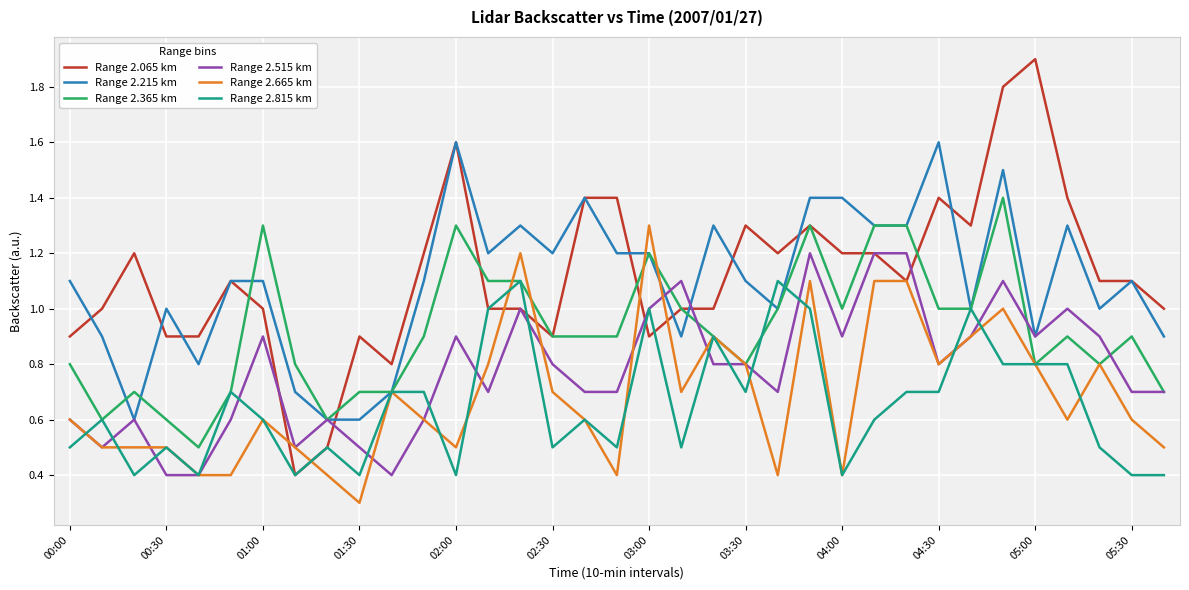

Which series has the widest spread of values?

Range 2.065 km